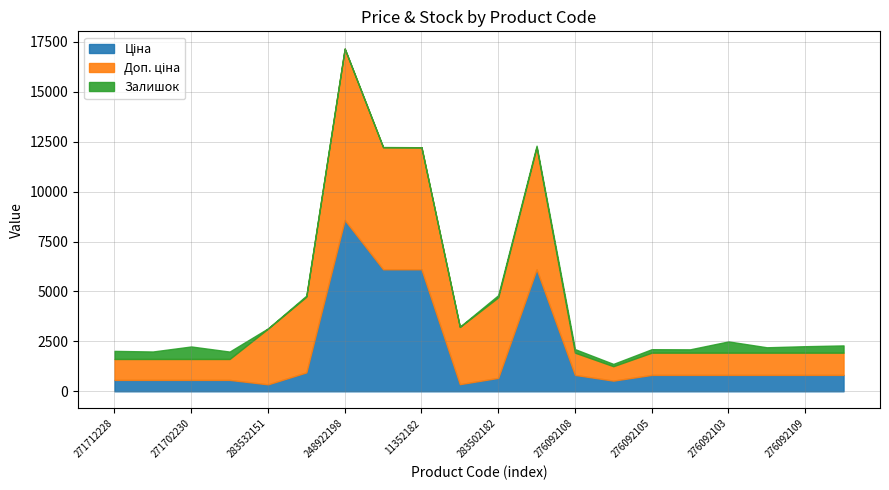

True or false: Ціна has a value of 822.0 at 276092104.

True